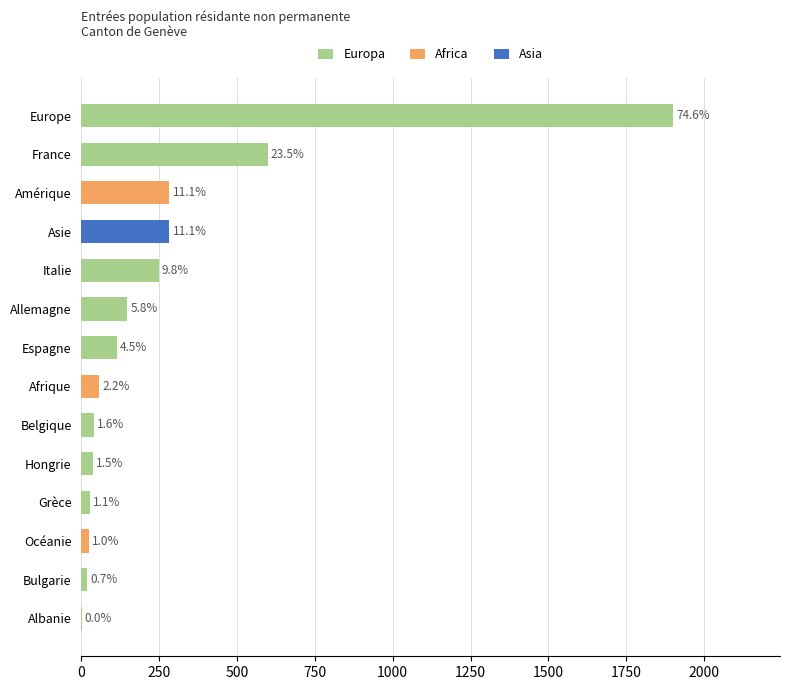

The chart shows a value of 25 at 1500. True or false?

False